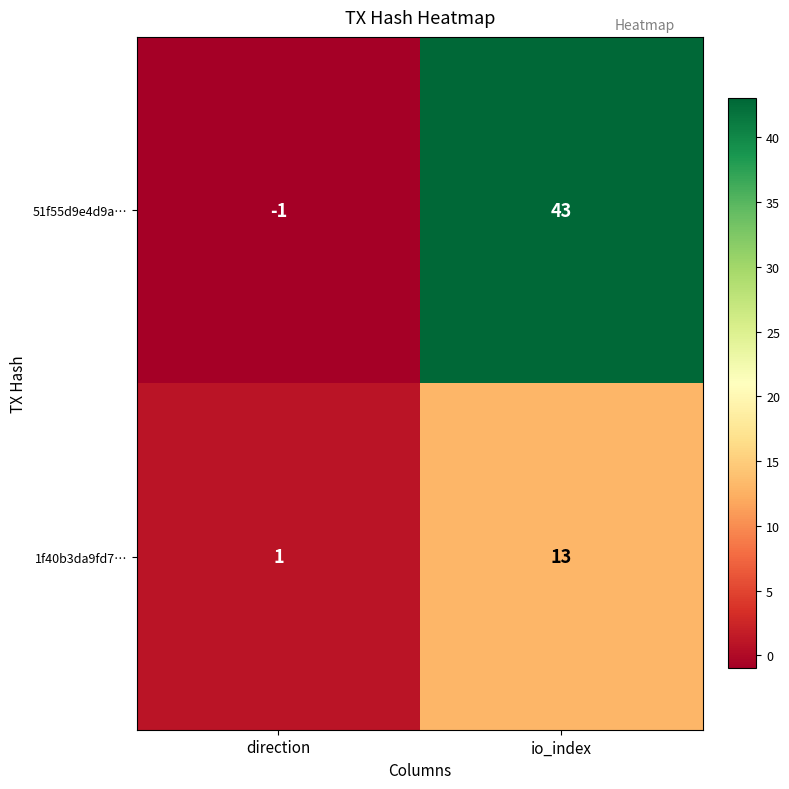

What is the spread (max minus min) of values at io_index?

30